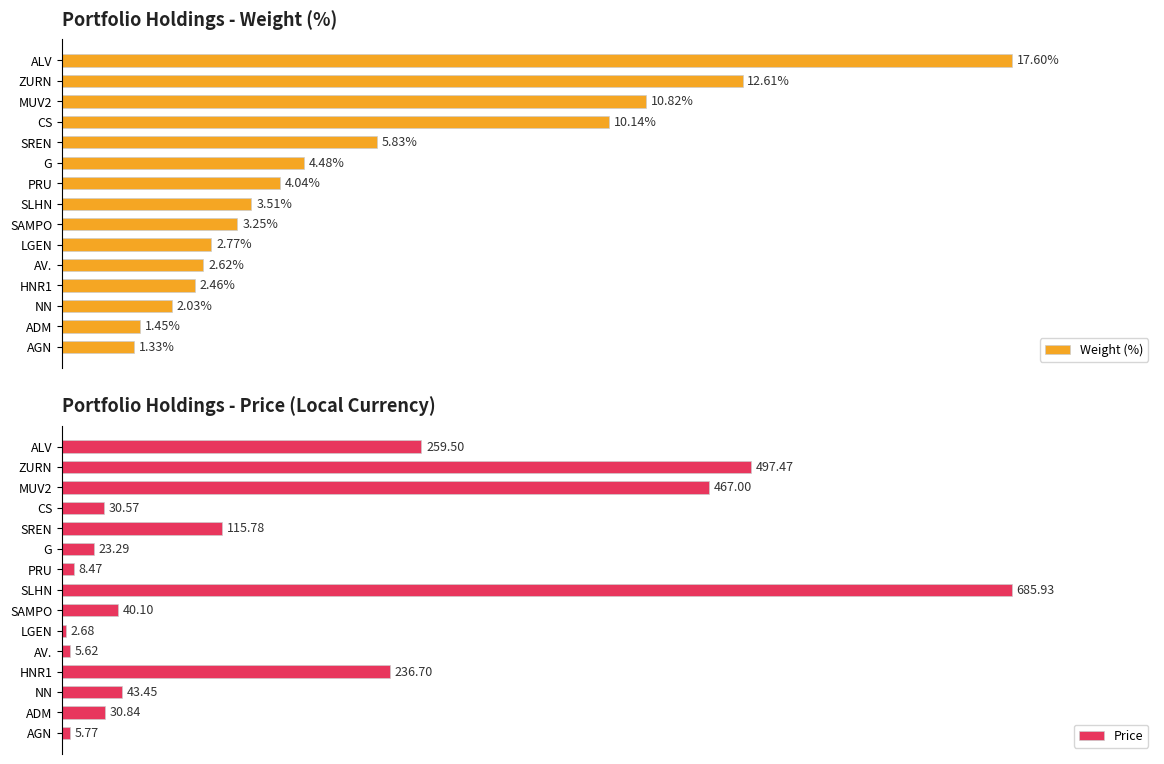

Which series has the largest range (max minus min)?

Price